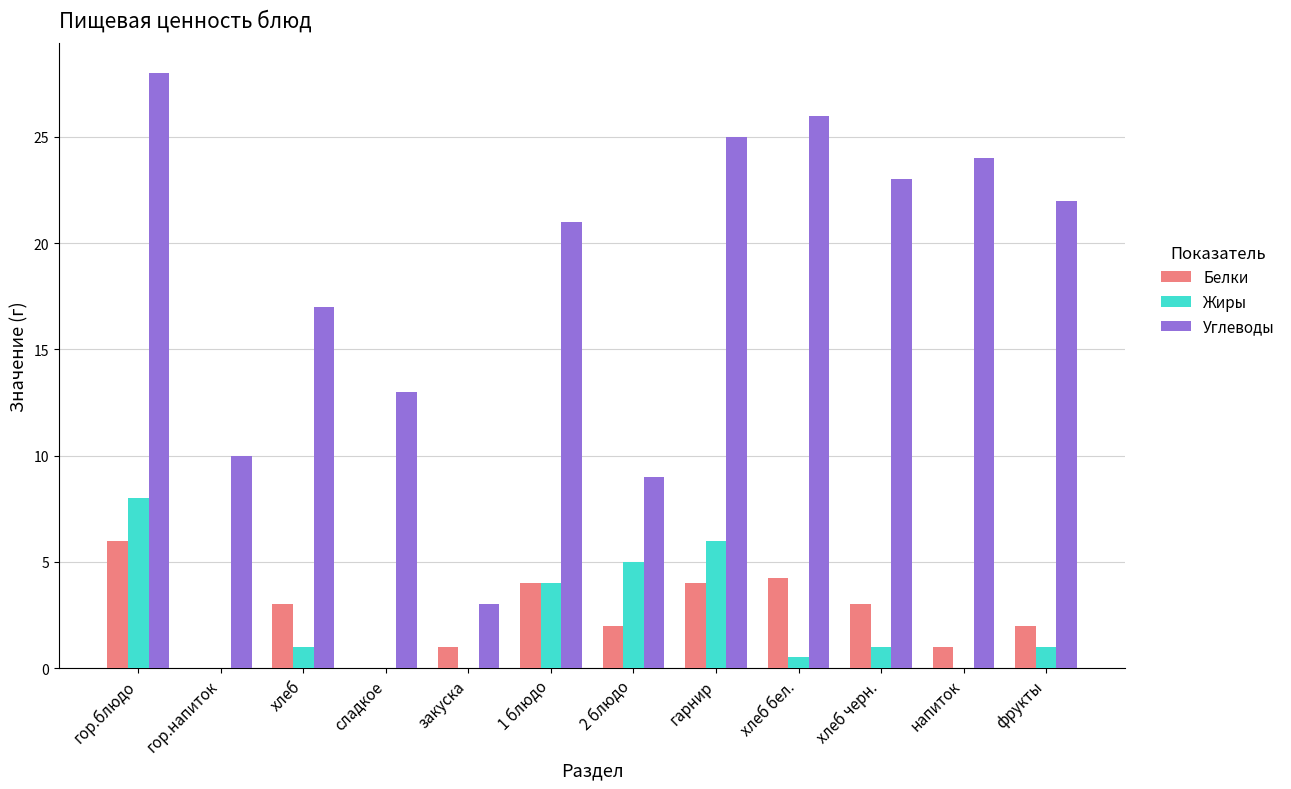

What is the total value across all series at хлеб бел.?

30.8